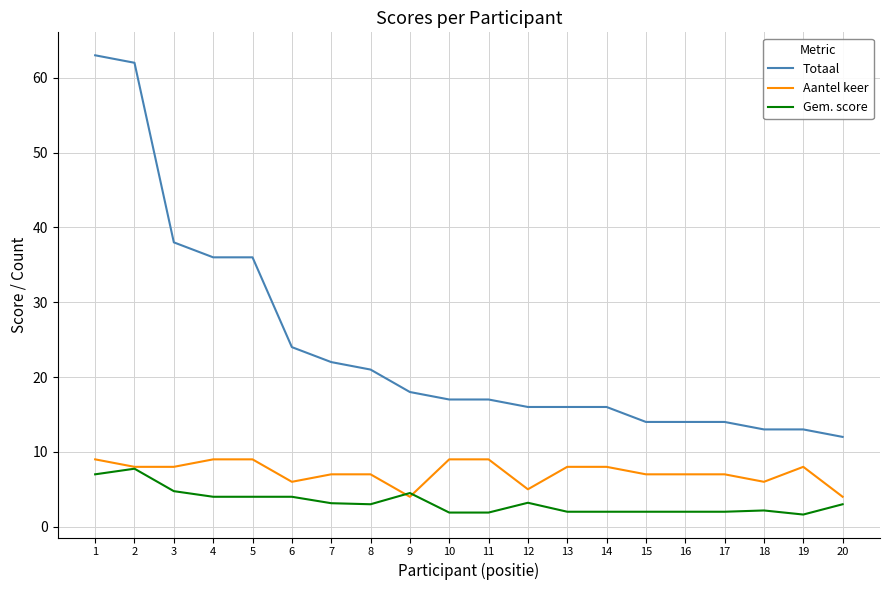

True or false: Aantel keer has a value of 11.4 at 2.

False